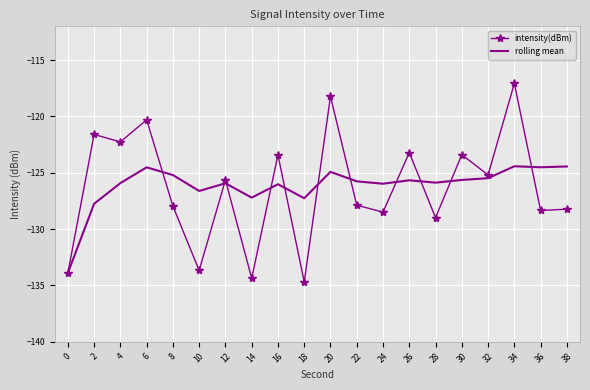

What is the spread (max minus min) of values at 38?

3.8